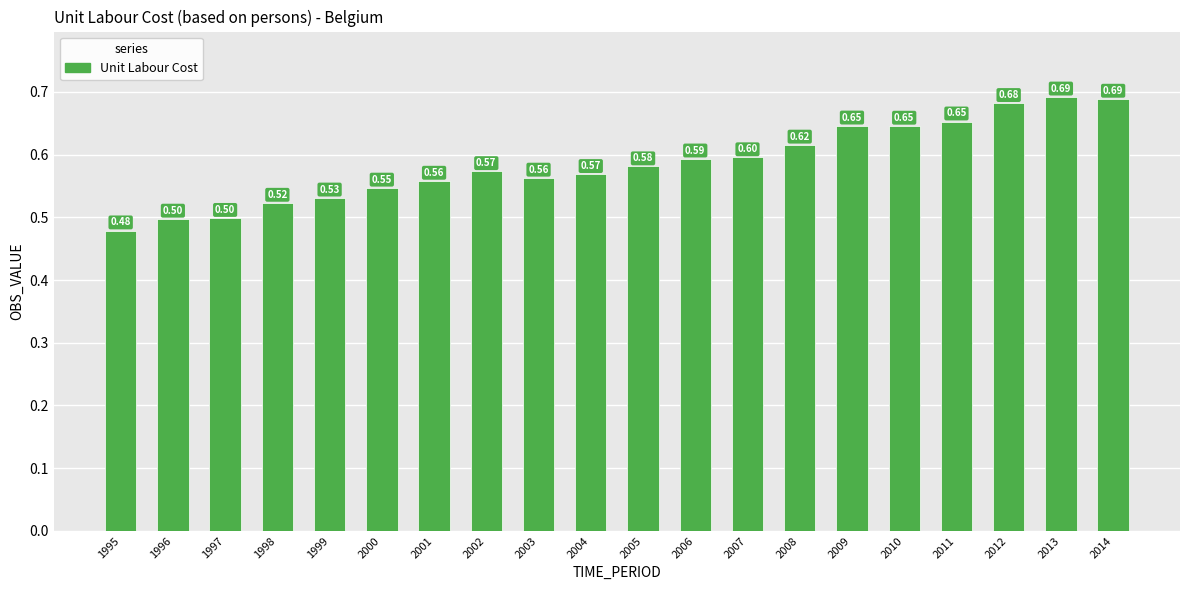

Which has a higher value, 2009 or 2013?

2013